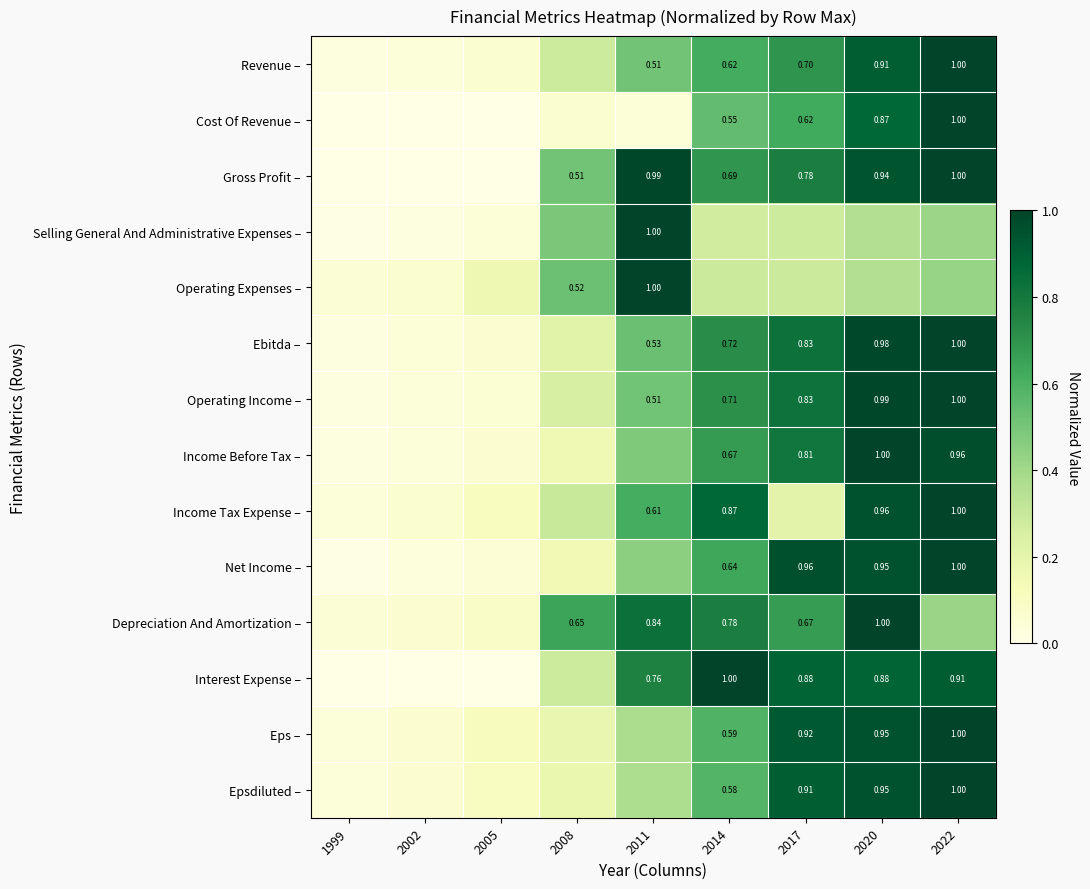

Is the value of Eps – at 2020 greater than the value of Depreciation And Amortization – at 2011?

Yes